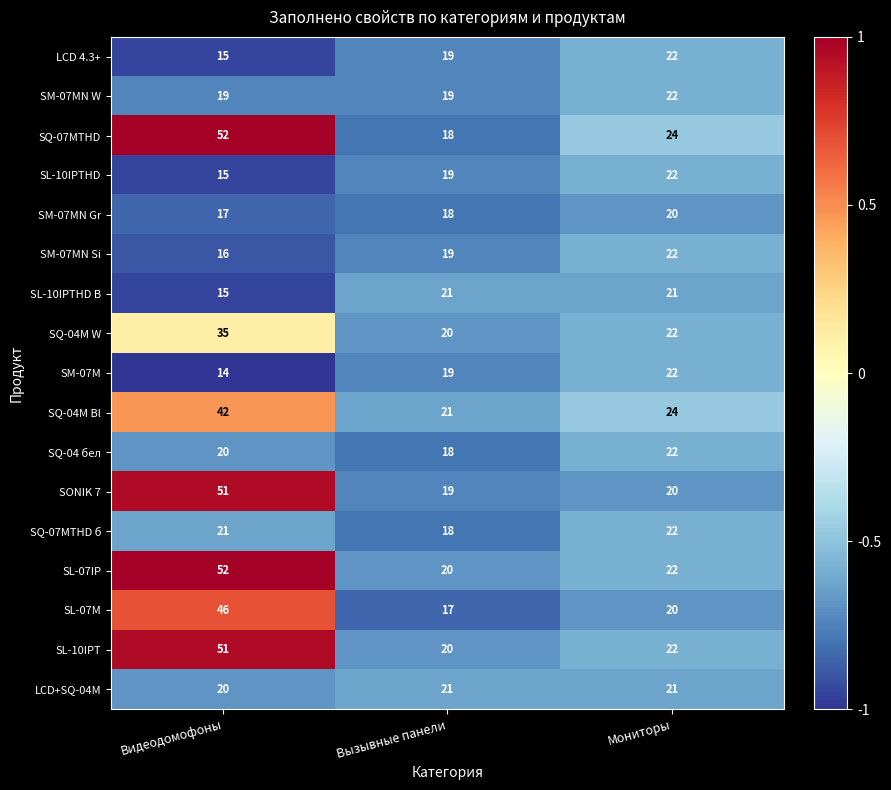

Rank the categories by SQ-04 бел value from lowest to highest.

Вызывные панели, Видеодомофоны, Мониторы